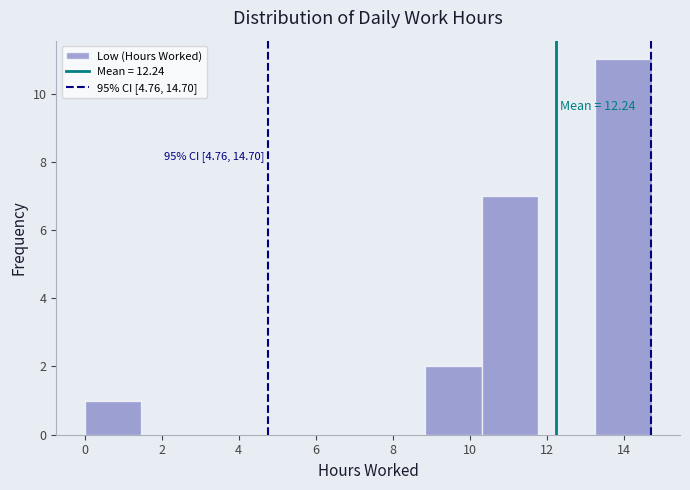

Over which range of the x-axis is the bar tallest?

13.2 to 14.8